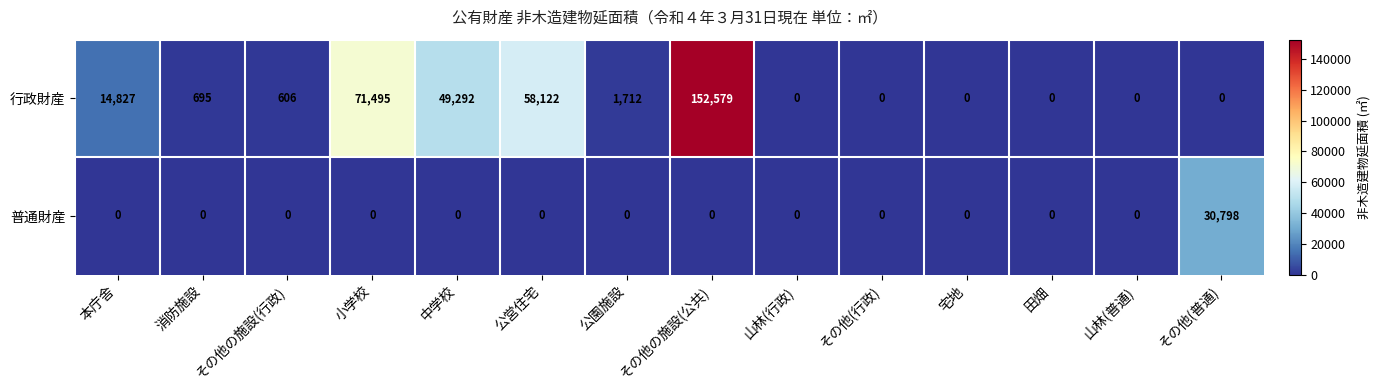

Is it true that 行政財産 equals 233 at 消防施設?

False